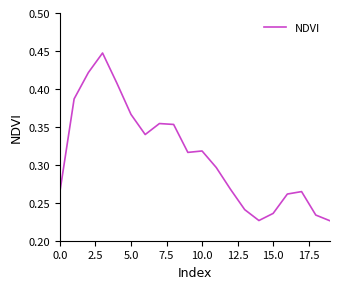

True or false: the data shows 0.1 at 0.0.

False